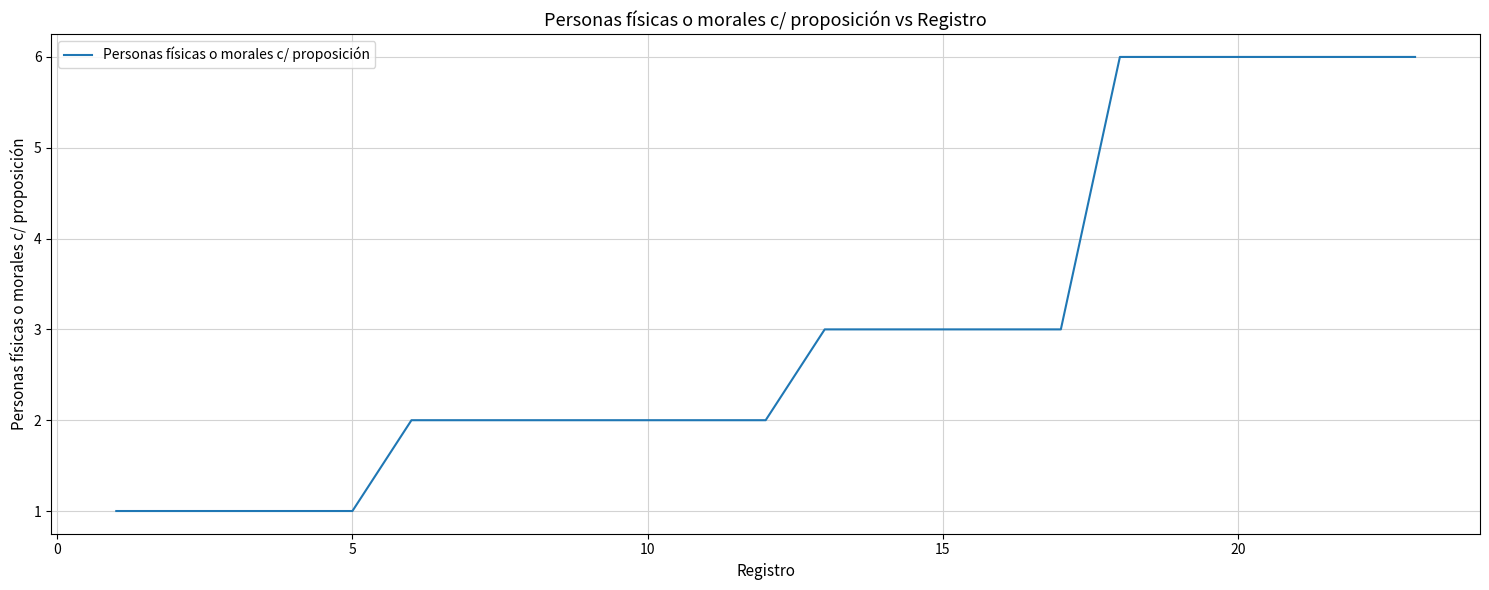

What is the difference between the maximum and minimum values?

5